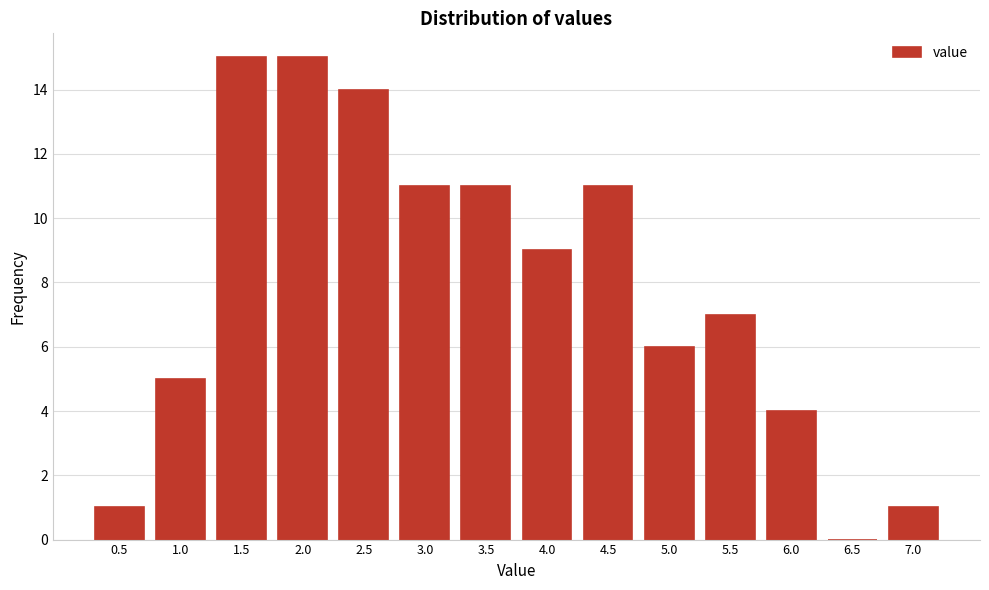

Reading left to right, transcribe all the data shown in this chart.

0.5=1	1.0=5	1.5=15	2.0=15	2.5=14	3.0=11	3.5=11	4.0=9	4.5=11	5.0=6	5.5=7	6.0=4	6.5=0	7.0=1